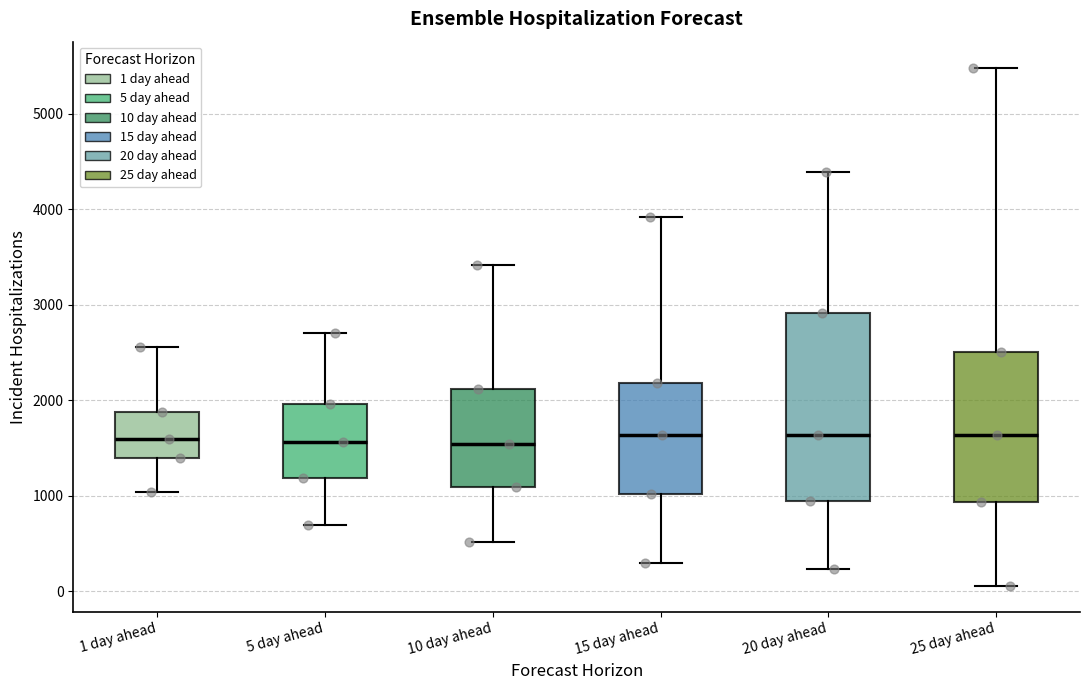

Comparing the boxes themselves (not the whiskers), which one is the tallest?

20 day ahead